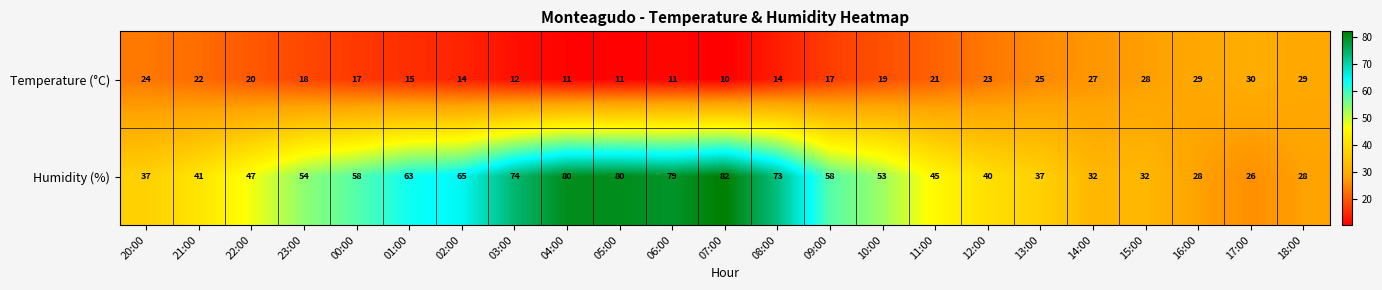

What is the highest value of the Humidity (%) series?

82